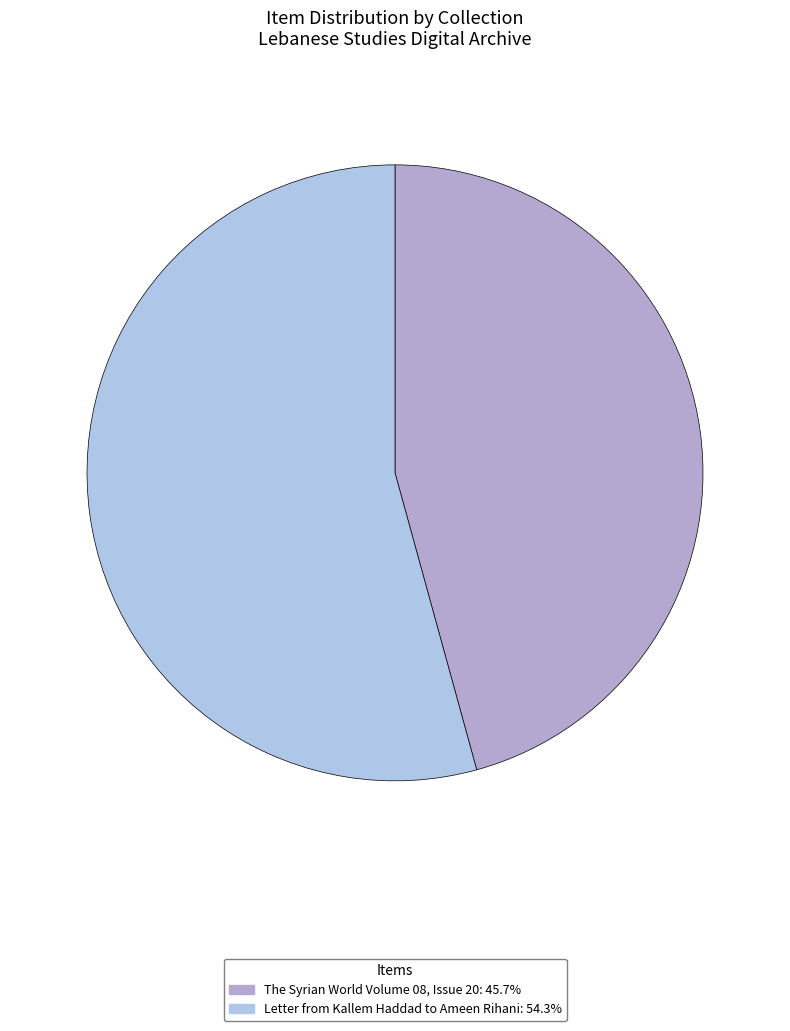

What is the change in value from The Syrian World Volume 08, Issue 20 to Letter from Kallem Haddad to Ameen Rihani?

+14169